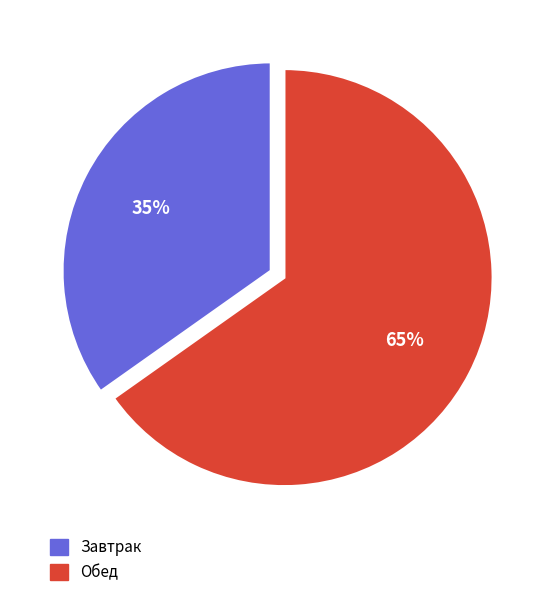

Is there any slice that represents more than half of the pie?

Yes